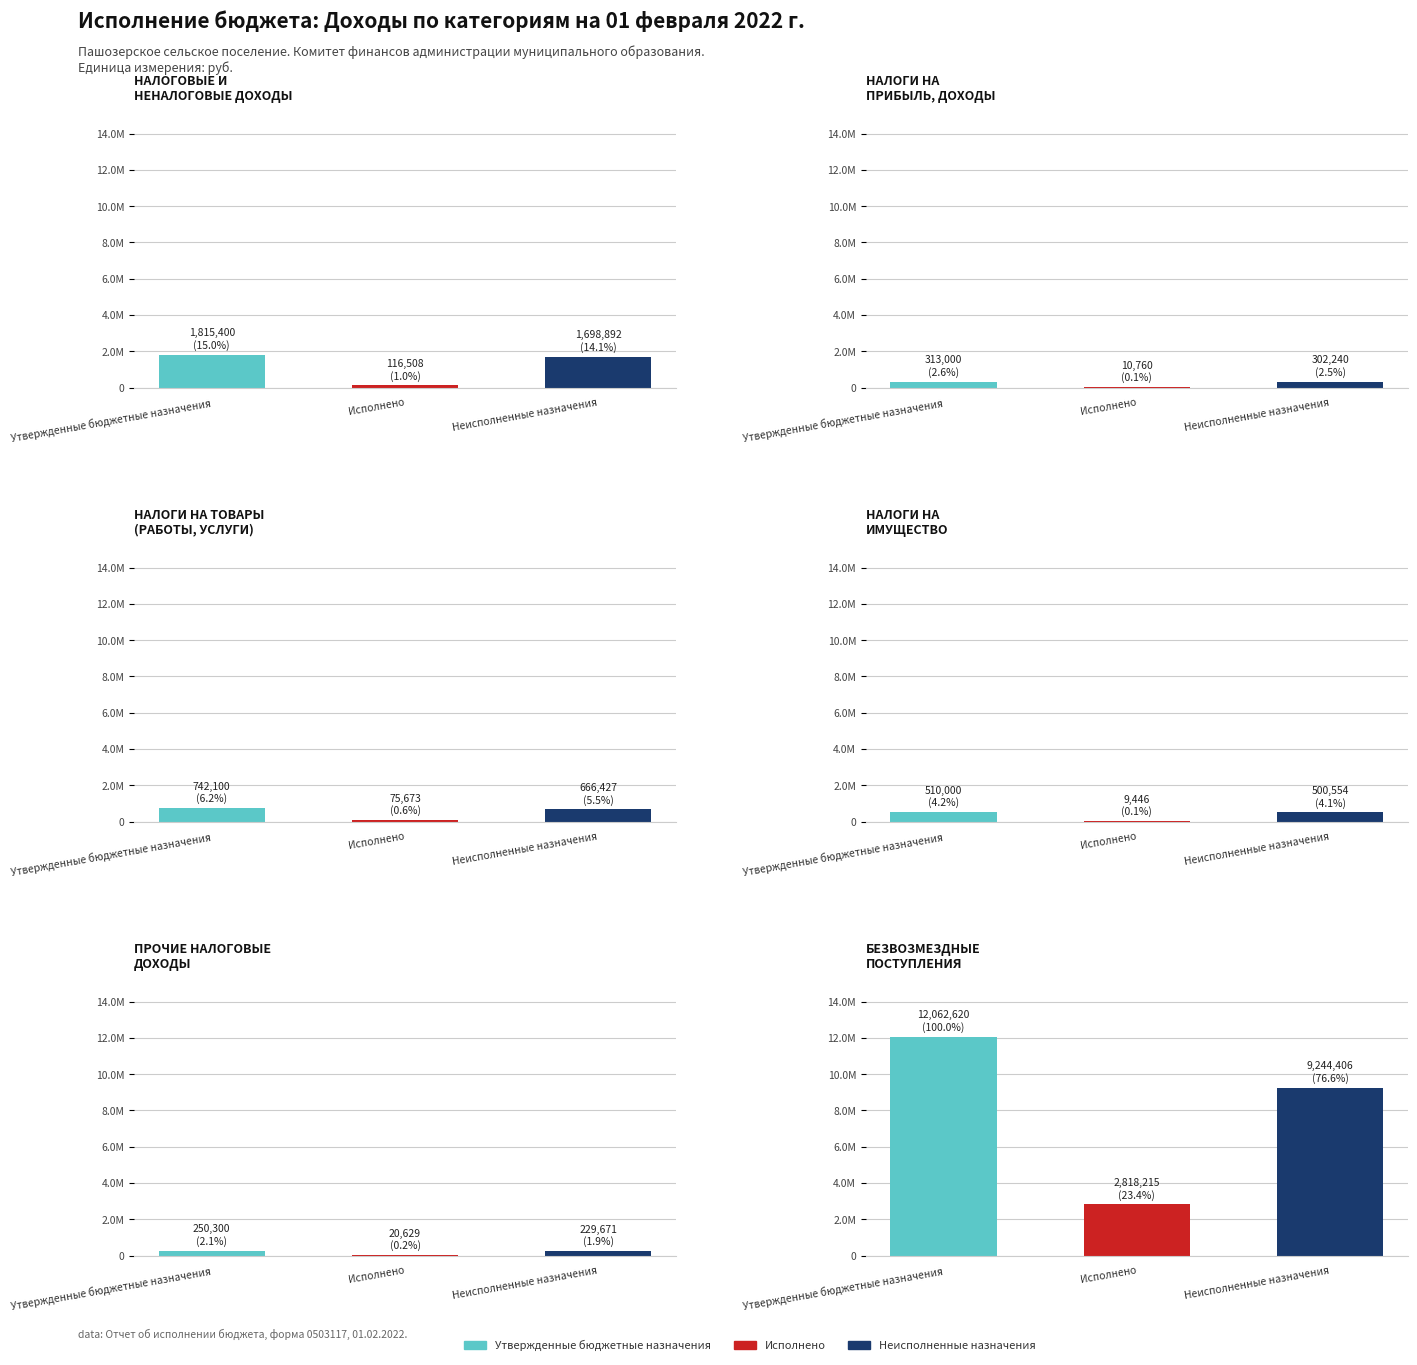

How many distinct data groups are displayed?

3